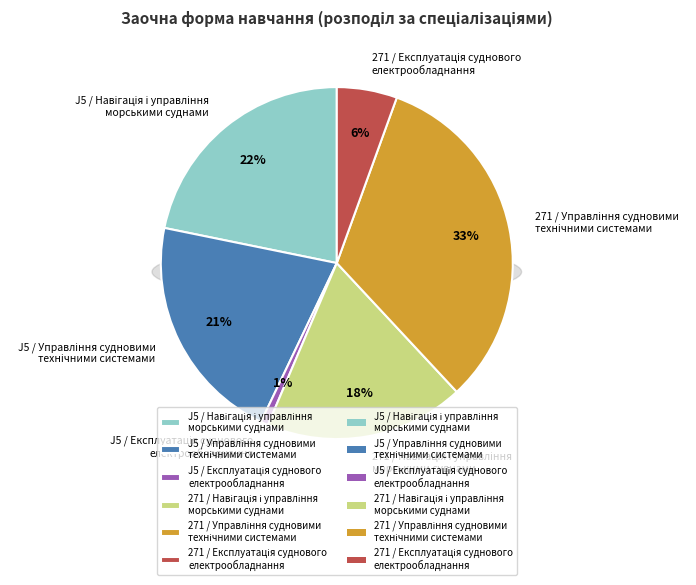

To the nearest percent, what is the combined percentage of J5 / Управління судновими
технічними системами and 271 / Навігація і управління
морськими суднами?

39%